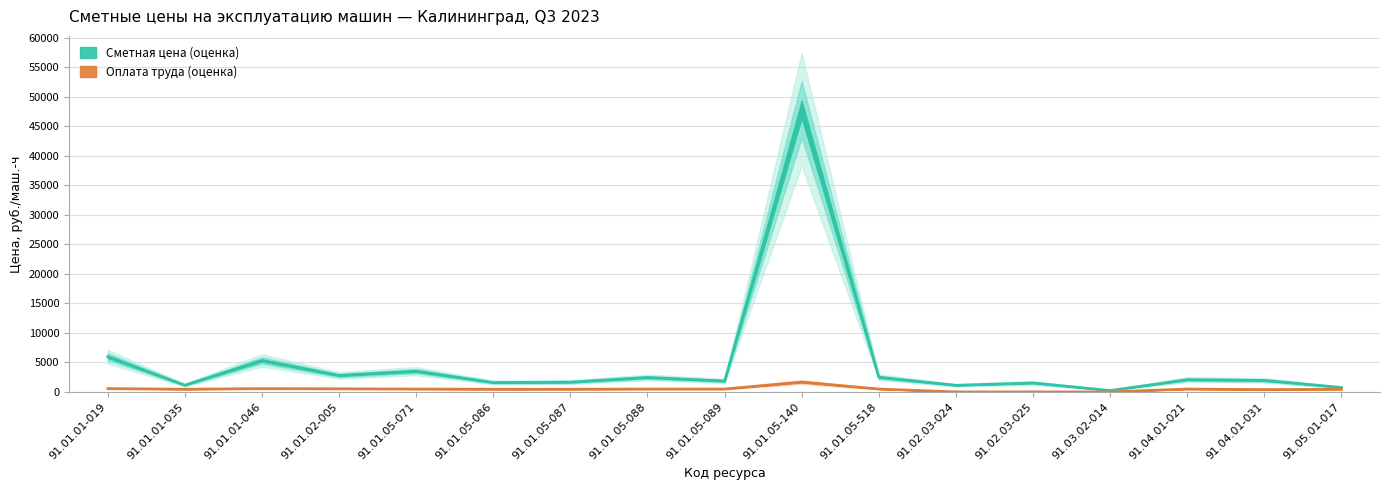

How many interior local peaks does the Сметная цена, руб./маш.-ч series have?

6